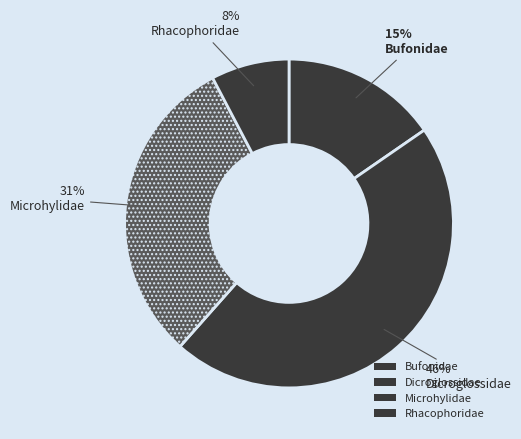

Is it true that Rhacophoridae is 8% of the pie?

True